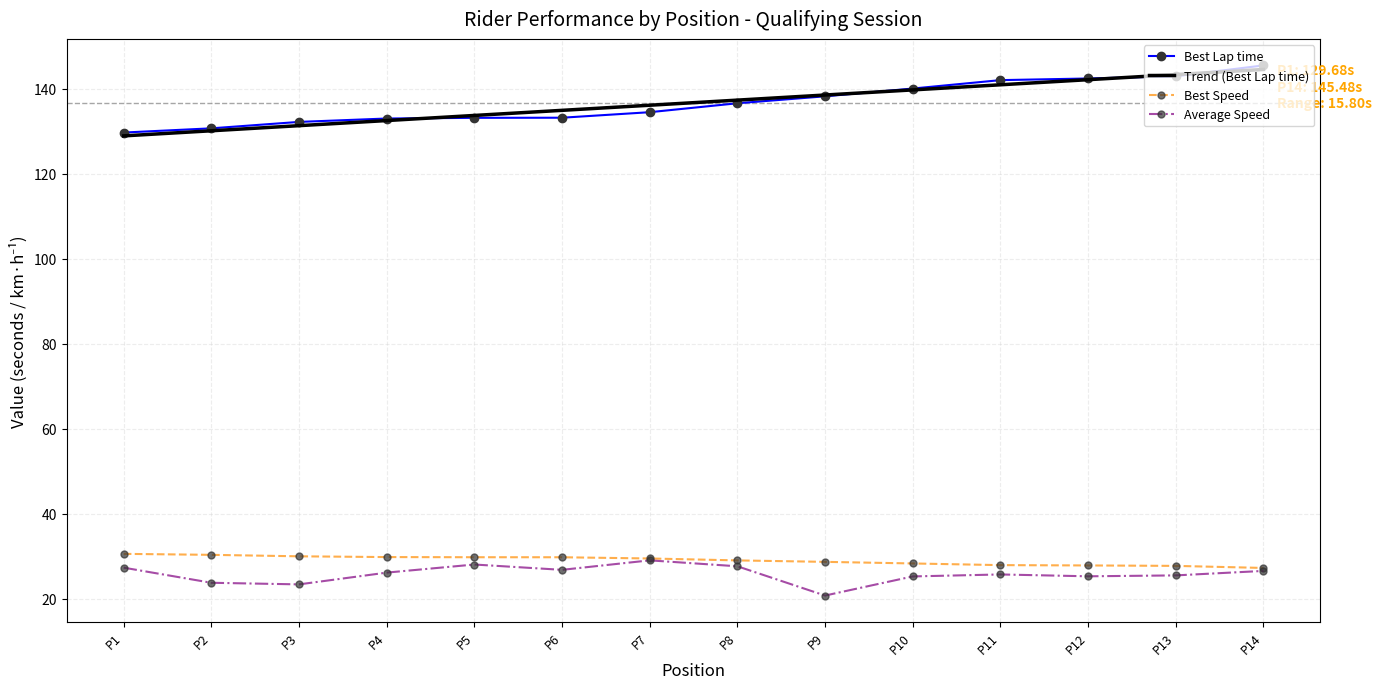

What is the approximate value of Best Speed at P11?

27.9